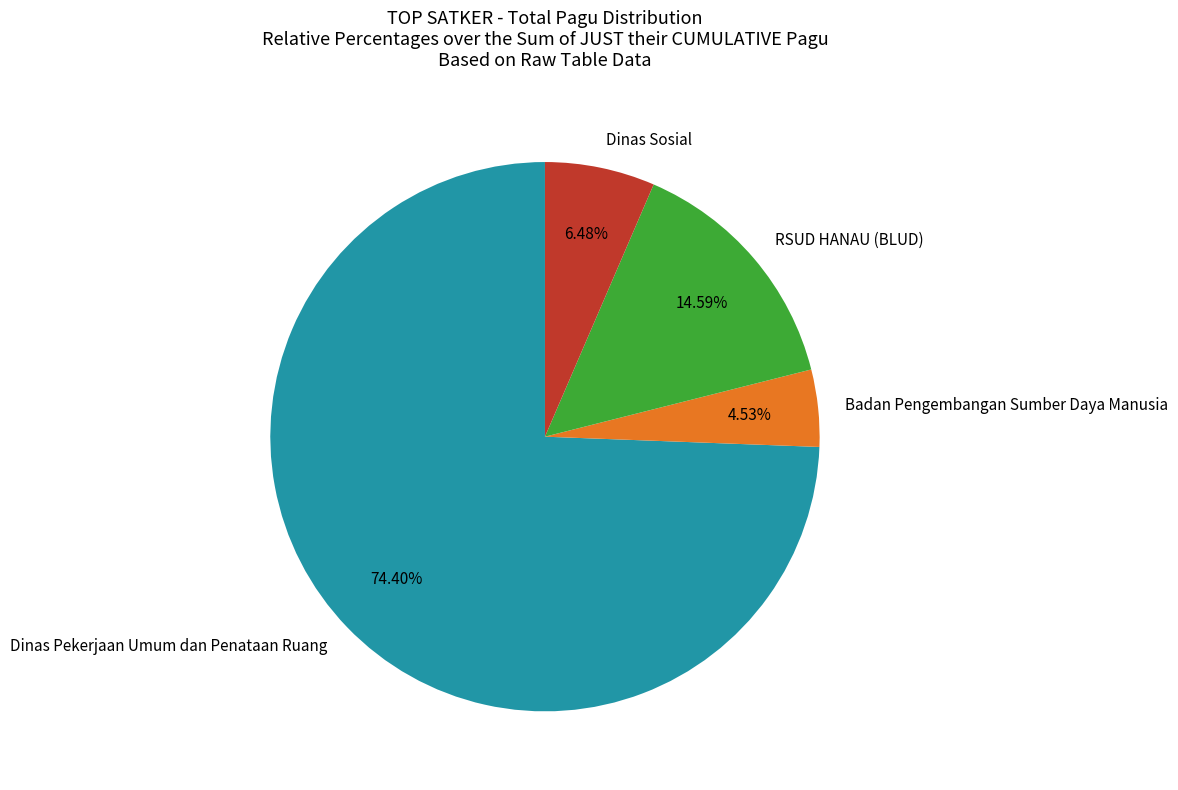

Which has a higher value, Dinas Pekerjaan Umum dan Penataan Ruang or RSUD HANAU (BLUD)?

Dinas Pekerjaan Umum dan Penataan Ruang